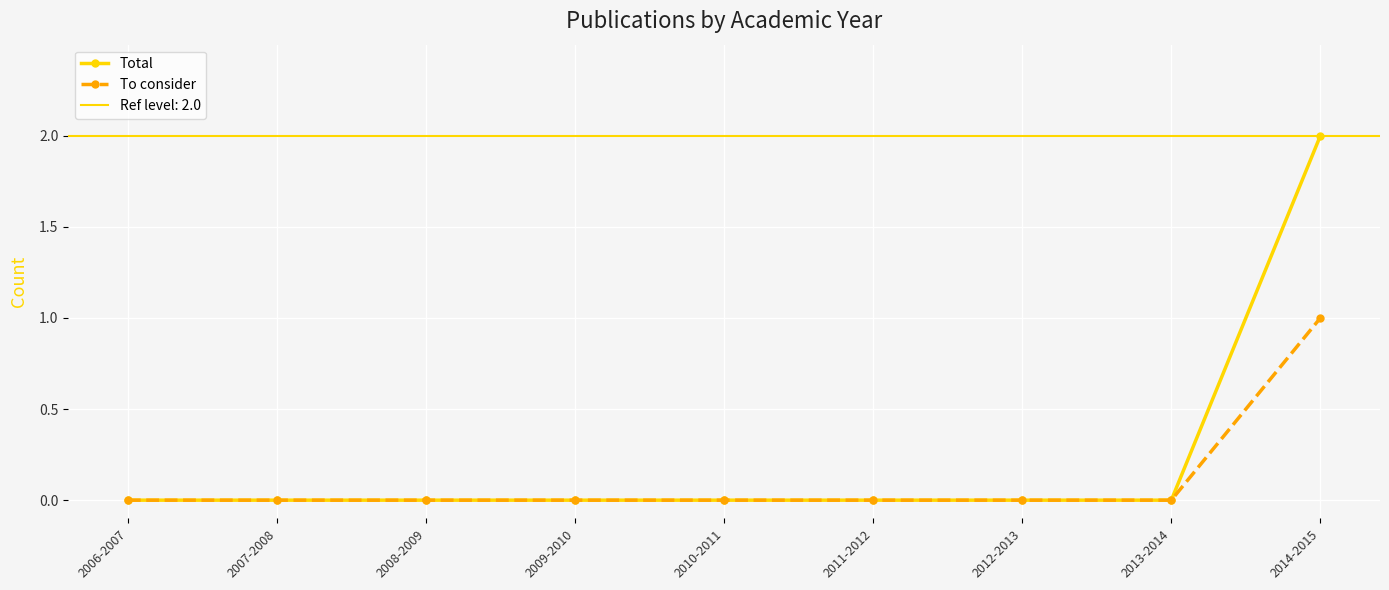

Where is To consider nearest to the value 0?

2006-2007